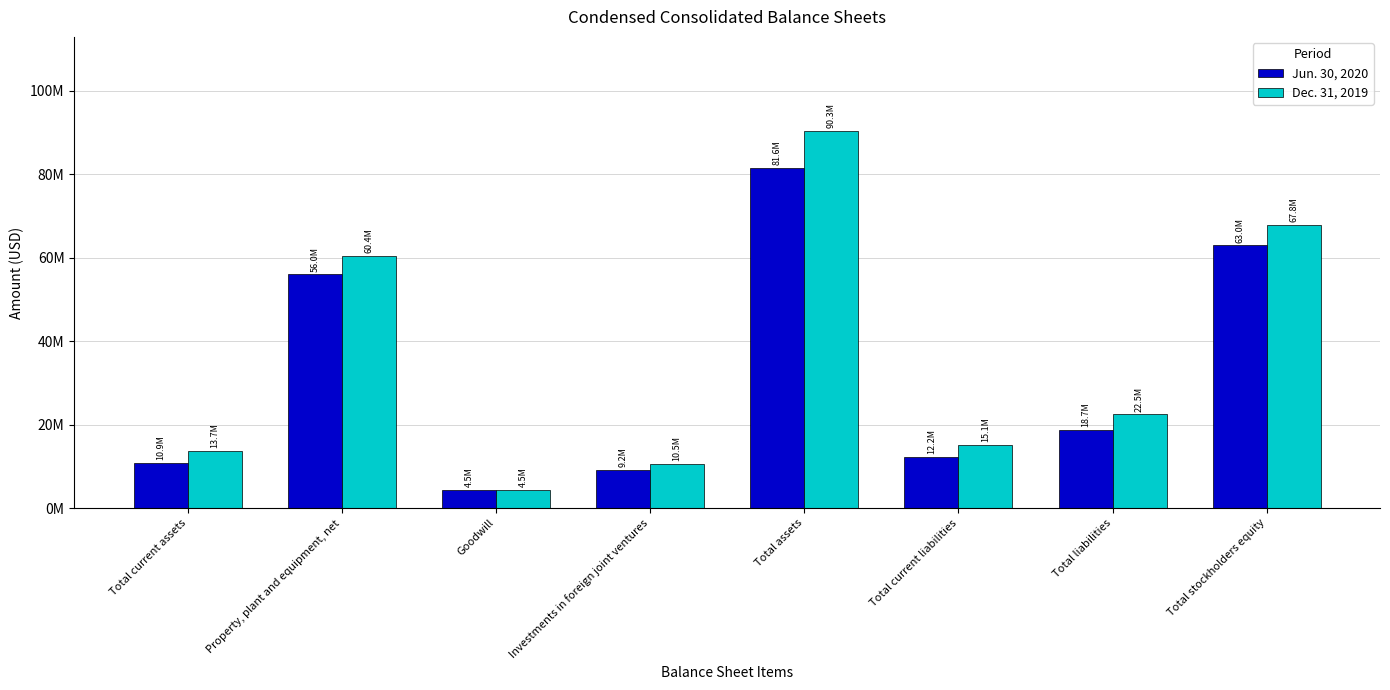

True or false: Jun. 30, 2020 has a value of 41840365 at Total assets.

False